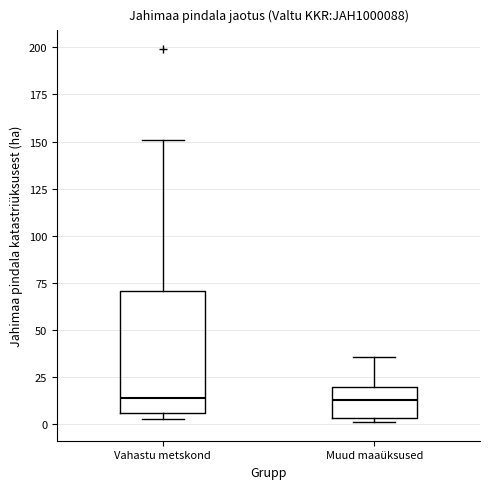

Where is the upper edge of the box for Vahastu metskond on the y-axis? The values are not printed on the chart, so give them approximately, as read against the axis.

70